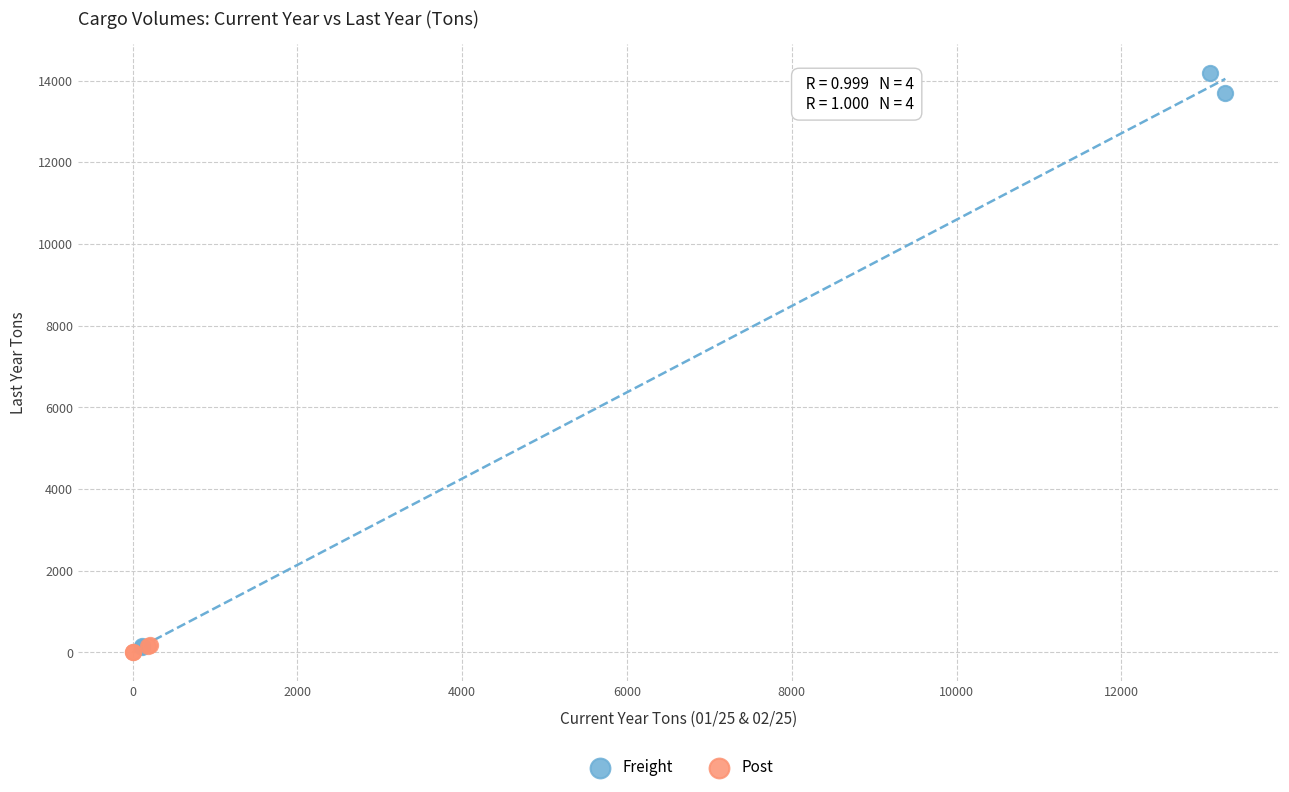

Which series has the largest Y range (max minus min)?

Freight